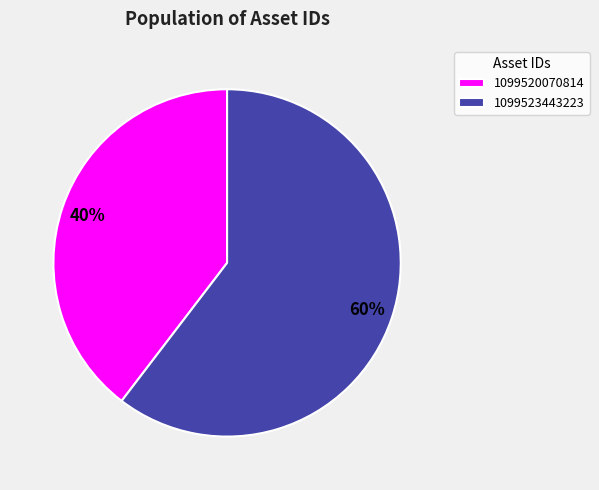

How many segments does this pie chart have?

2